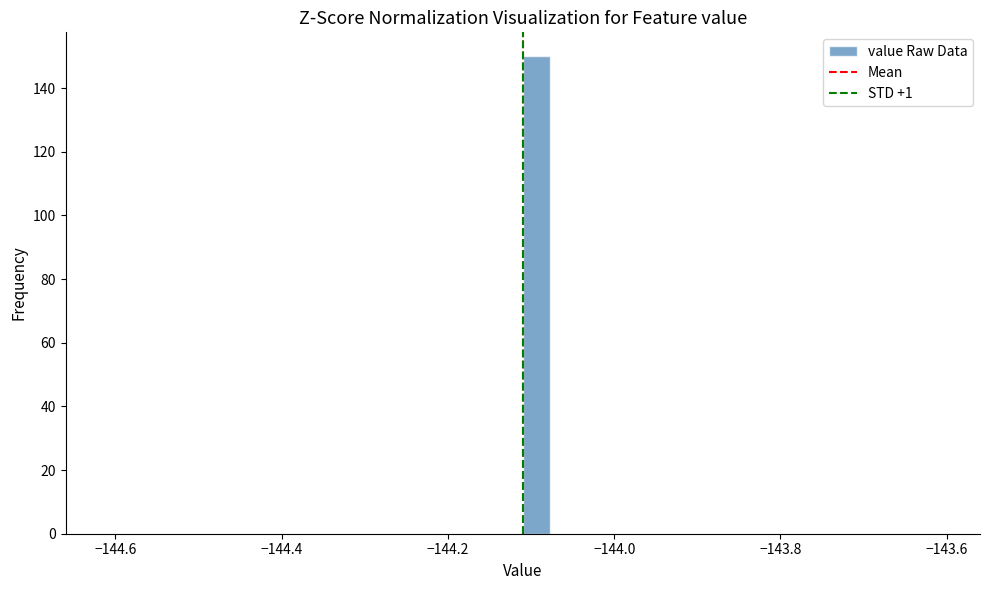

Read against the x-axis, roughly where is the centre of the tallest bar?

-144.10